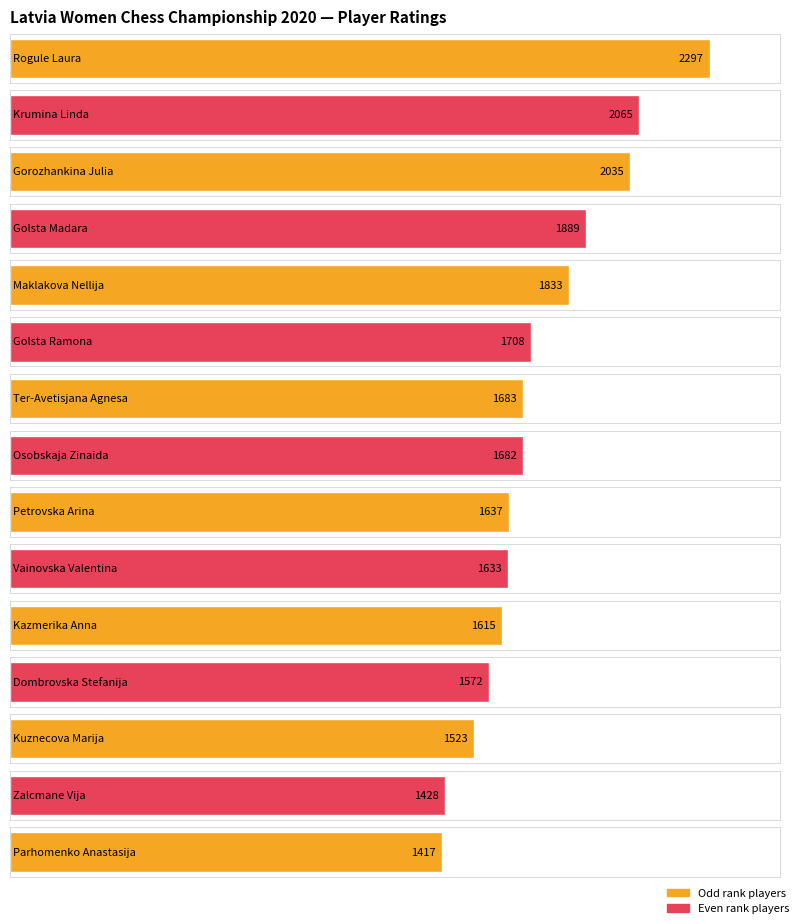

What is the difference between the second highest and second lowest values?

637